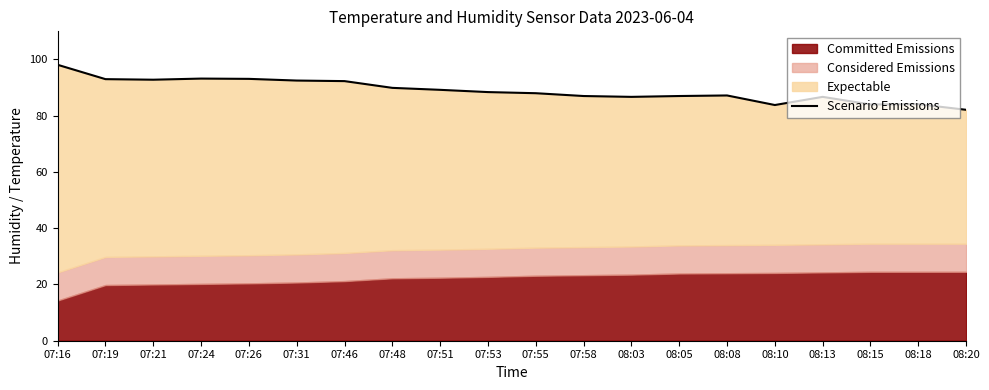

At which category does the data reach its first local peak?

07:24